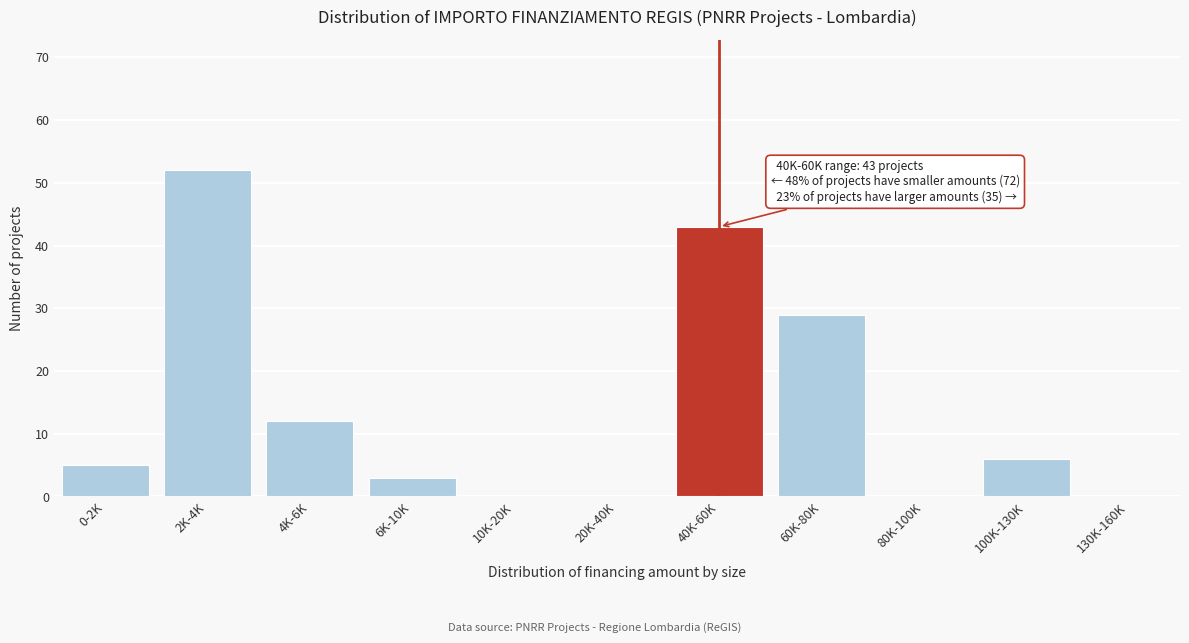

Reading right to left, list all the values displayed in this chart.

130K-160K=0	100K-130K=6	80K-100K=0	60K-80K=29	40K-60K=43	20K-40K=0	10K-20K=0	6K-10K=3	4K-6K=12	2K-4K=52	0-2K=5